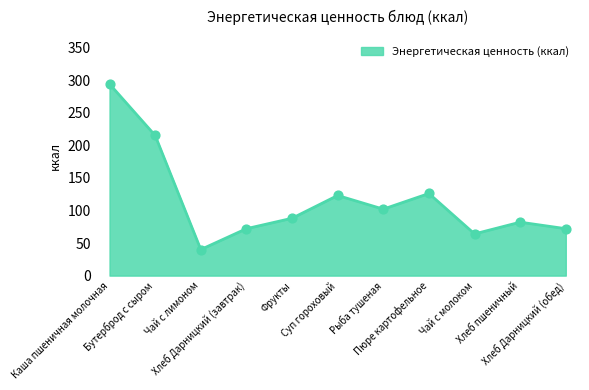

What is the maximum value shown in the chart?

294